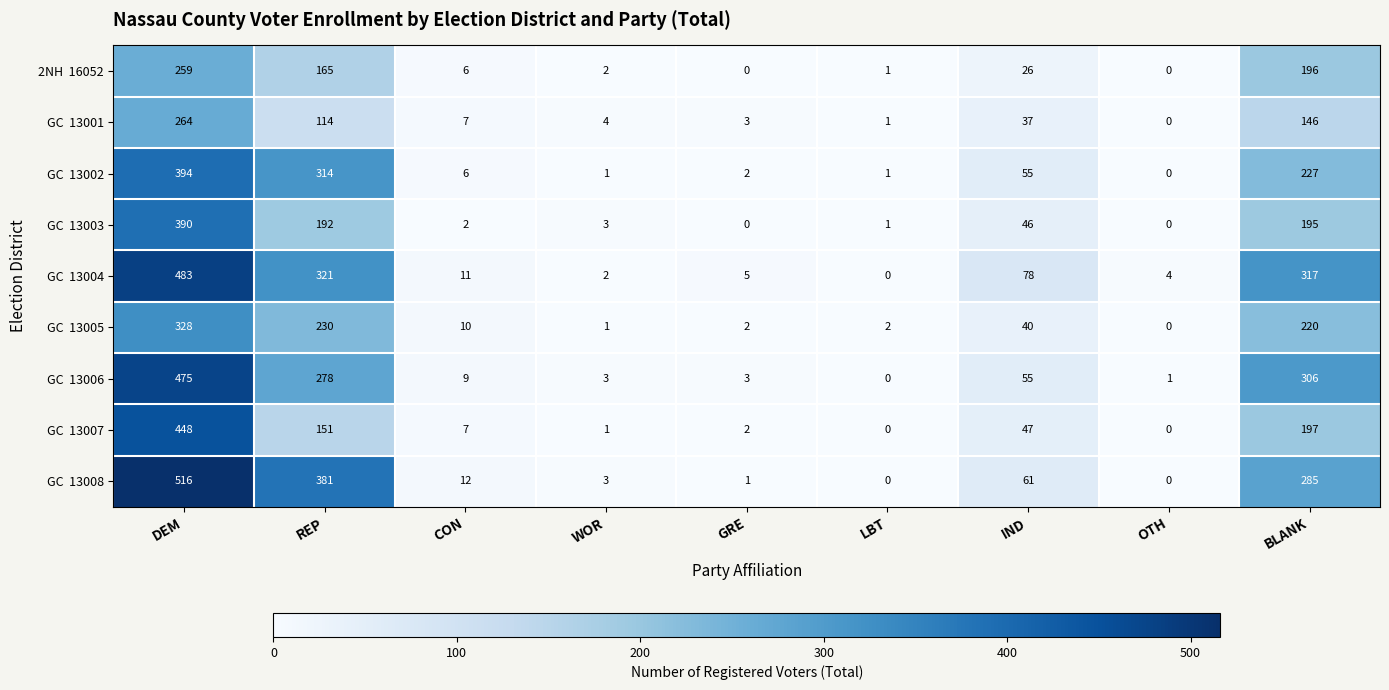

What is the greatest value displayed?

516